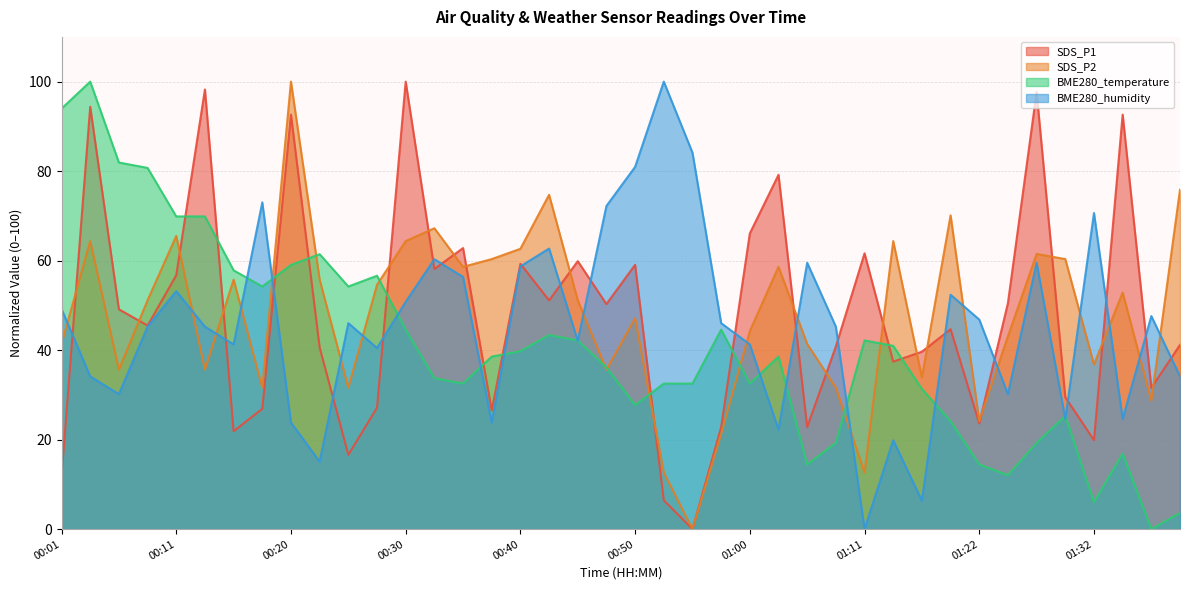

Reading left to right, transcribe all the data shown in this chart.

SDS_P1: 00:01=11.7	00:03=94.4	00:06=49.1	00:08=45.5	00:11=56.7	00:13=98.2	00:16=21.9	00:18=26.9	00:20=92.6	00:23=40.6	00:25=16.6	00:28=27.1	00:30=100.0	00:33=58.1	00:35=62.8	00:38=26.5	00:40=59.3	00:42=51.1	00:45=59.9	00:47=50.3	00:50=59.1	00:52=6.4	00:55=0.0	00:58=22.8	01:00=66.1	01:03=79.2	01:05=22.8	01:08=40.8	01:11=61.6	01:13=37.4	01:16=39.6	01:19=44.7	01:22=23.6	01:24=50.5	01:27=97.7	01:30=29.5	01:32=19.9	01:35=92.6	01:38=31.6	01:40=41.2
SDS_P2: 00:01=41.4	00:03=64.4	00:06=35.6	00:08=51.1	00:11=65.5	00:13=35.6	00:16=55.7	00:18=31.6	00:20=100.0	00:23=55.7	00:25=31.6	00:28=54.6	00:30=64.4	00:33=67.2	00:35=58.6	00:38=60.3	00:40=62.6	00:42=74.7	00:45=51.1	00:47=35.6	00:50=47.1	00:52=12.6	00:55=0.0	00:58=21.3	01:00=44.3	01:03=58.6	01:05=41.4	01:08=31.6	01:11=12.6	01:13=64.4	01:16=33.9	01:19=70.1	01:22=24.1	01:24=43.1	01:27=61.5	01:30=60.3	01:32=36.8	01:35=52.9	01:38=28.7	01:40=75.9
BME280_temperature: 00:01=94.0	00:03=100.0	00:06=81.9	00:08=80.7	00:11=69.9	00:13=69.9	00:16=57.8	00:18=54.2	00:20=59.0	00:23=61.4	00:25=54.2	00:28=56.6	00:30=44.6	00:33=33.7	00:35=32.5	00:38=38.6	00:40=39.8	00:42=43.4	00:45=42.2	00:47=36.1	00:50=27.7	00:52=32.5	00:55=32.5	00:58=44.6	01:00=32.5	01:03=38.6	01:05=14.5	01:08=19.3	01:11=42.2	01:13=41.0	01:16=31.3	01:19=24.1	01:22=14.5	01:24=12.0	01:27=19.3	01:30=25.3	01:32=6.0	01:35=16.9	01:38=0.0	01:40=3.6
BME280_humidity: 00:01=49.2	00:03=34.1	00:06=30.2	00:08=45.2	00:11=53.2	00:13=45.2	00:16=41.3	00:18=73.0	00:20=23.8	00:23=15.1	00:25=46.0	00:28=40.5	00:30=50.8	00:33=60.3	00:35=56.3	00:38=23.8	00:40=58.7	00:42=62.7	00:45=42.1	00:47=72.2	00:50=81.0	00:52=100.0	00:55=84.1	00:58=46.0	01:00=41.3	01:03=22.2	01:05=59.5	01:08=45.2	01:11=0.0	01:13=19.8	01:16=6.3	01:19=52.4	01:22=46.8	01:24=30.2	01:27=59.5	01:30=24.6	01:32=70.6	01:35=24.6	01:38=47.6	01:40=34.1